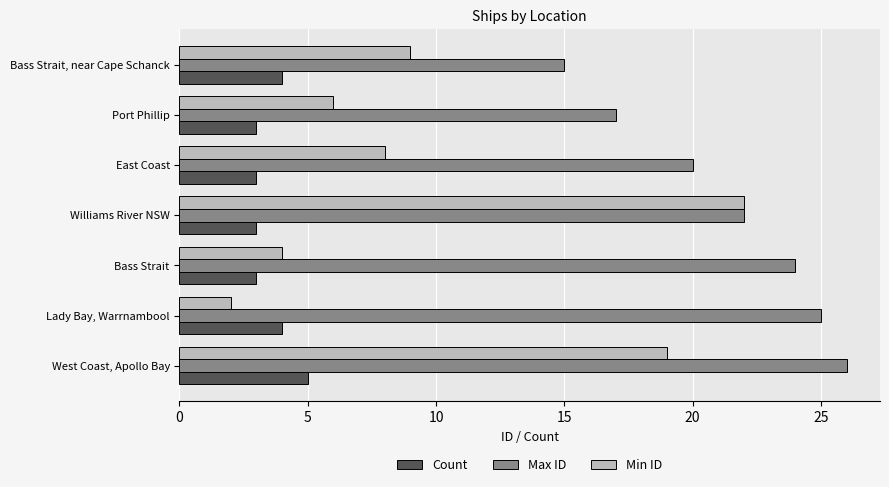

What is the average value of the Max ID series?

21